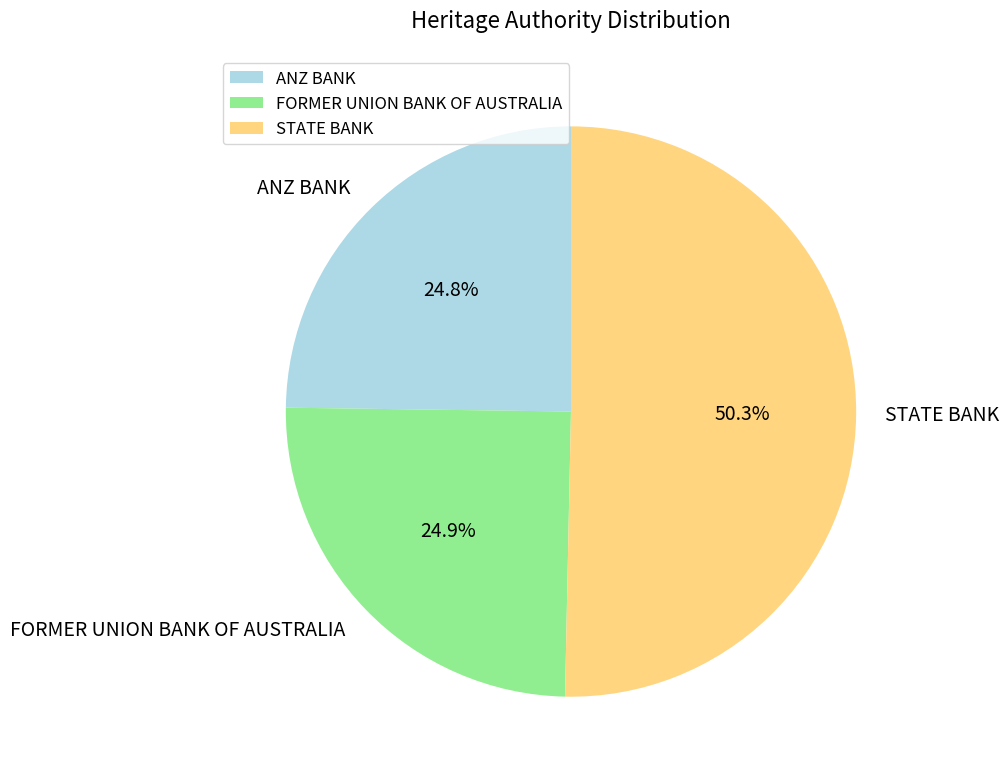

True or false: FORMER UNION BANK OF AUSTRALIA accounts for 14% of the total.

False